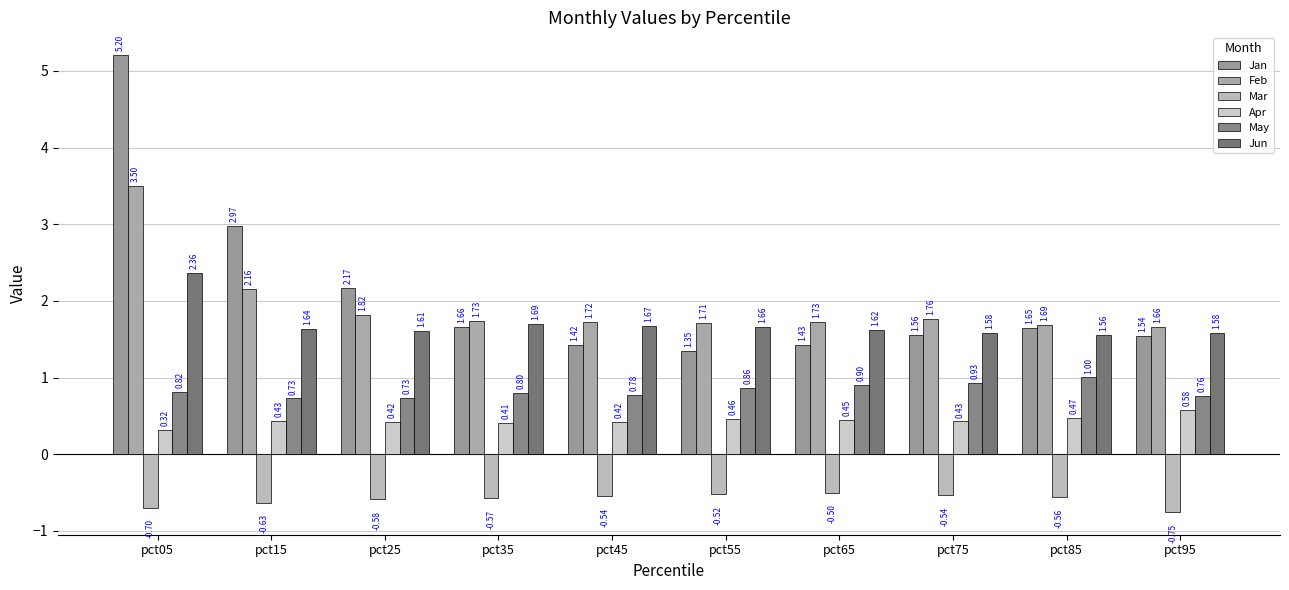

What are all the series names shown in the legend?

Jan, Feb, Mar, Apr, May, Jun